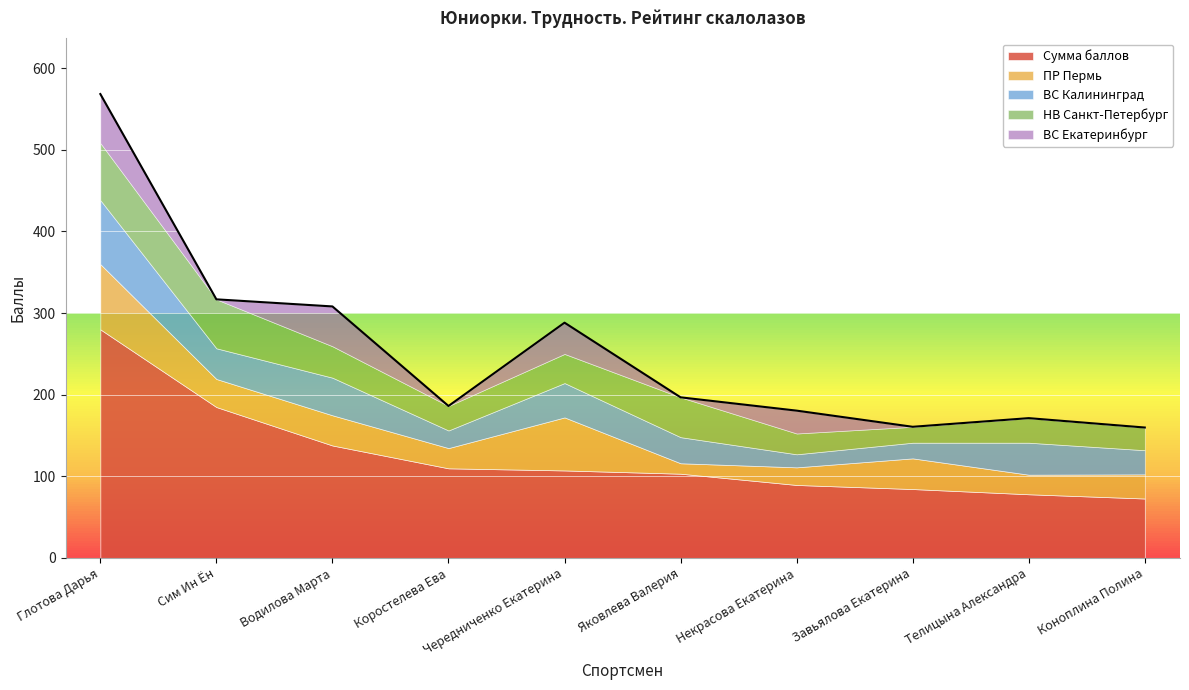

At which category does НВ Санкт-Петербург reach its first local valley?

Коростелева Ева